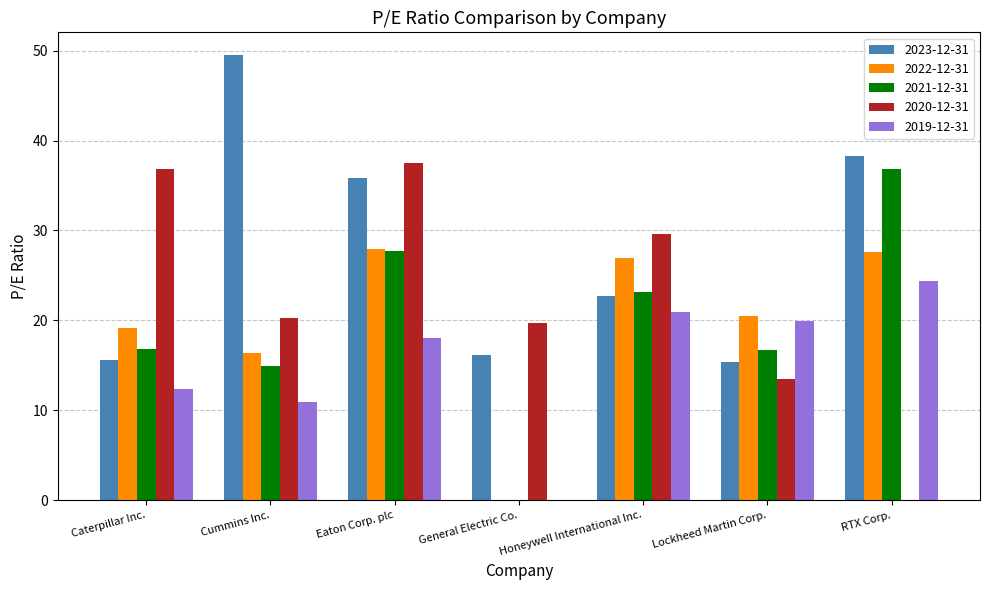

At which label is 2023-12-31 closest to 32?

Eaton Corp. plc